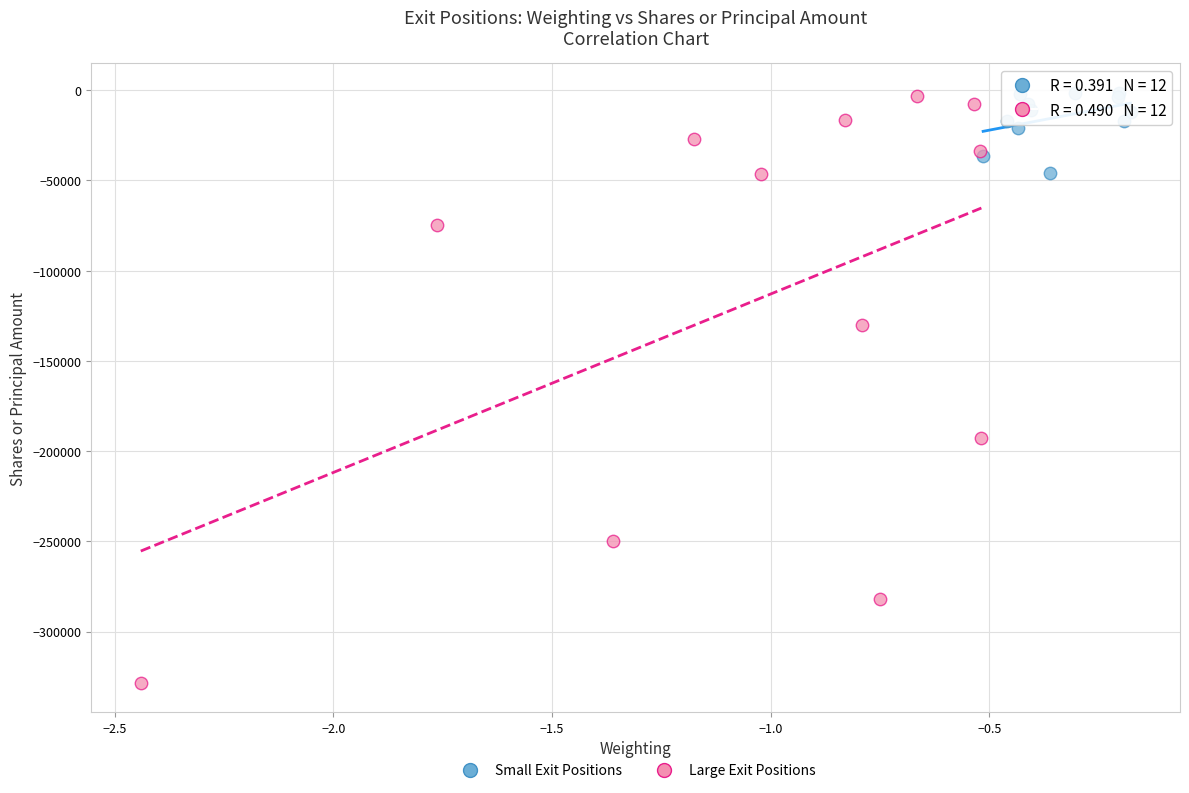

Which series reaches the minimum Y coordinate?

Large Exit Positions